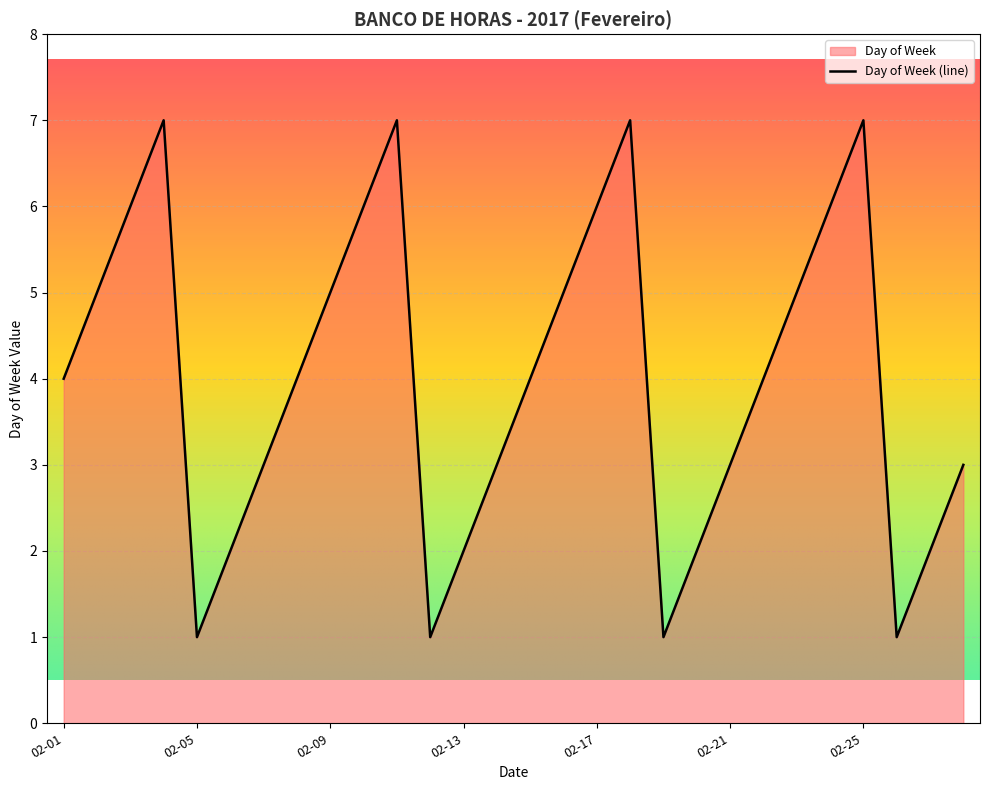

What is the difference between the second highest and second lowest values?

6